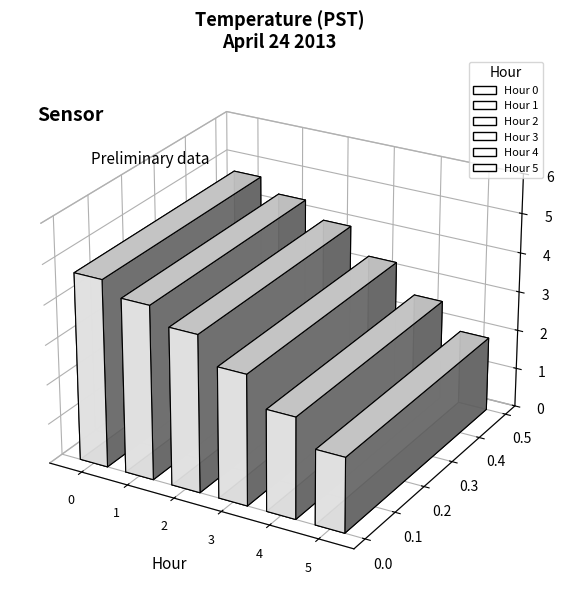

What are all the series names shown in the legend?

Hour 0, Hour 1, Hour 2, Hour 3, Hour 4, Hour 5